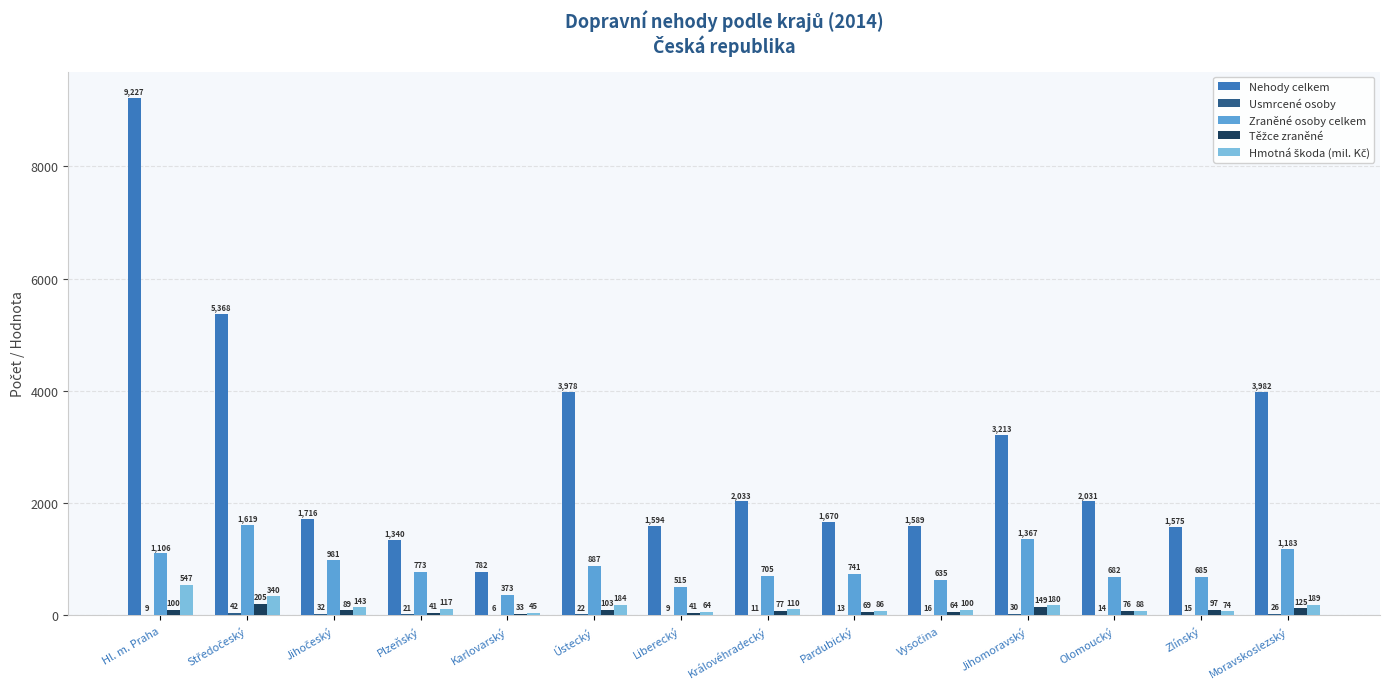

What is the sum of all Nehody celkem values?

40098